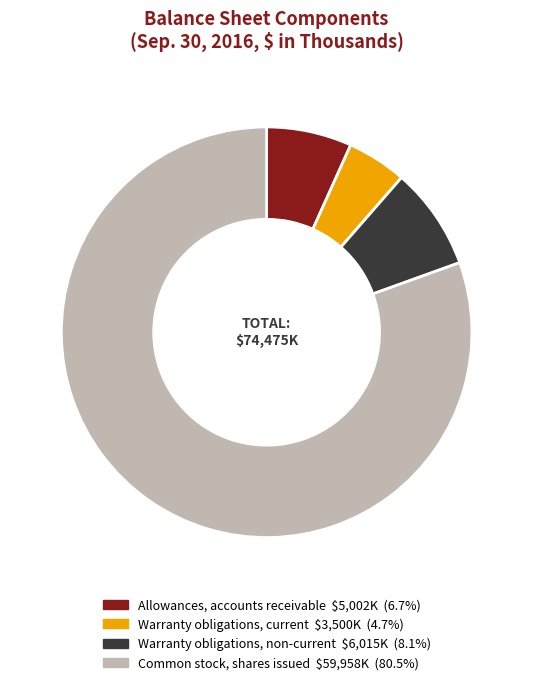

Do Warranty obligations, current and Allowances, accounts receivable together represent more than half of the pie?

No